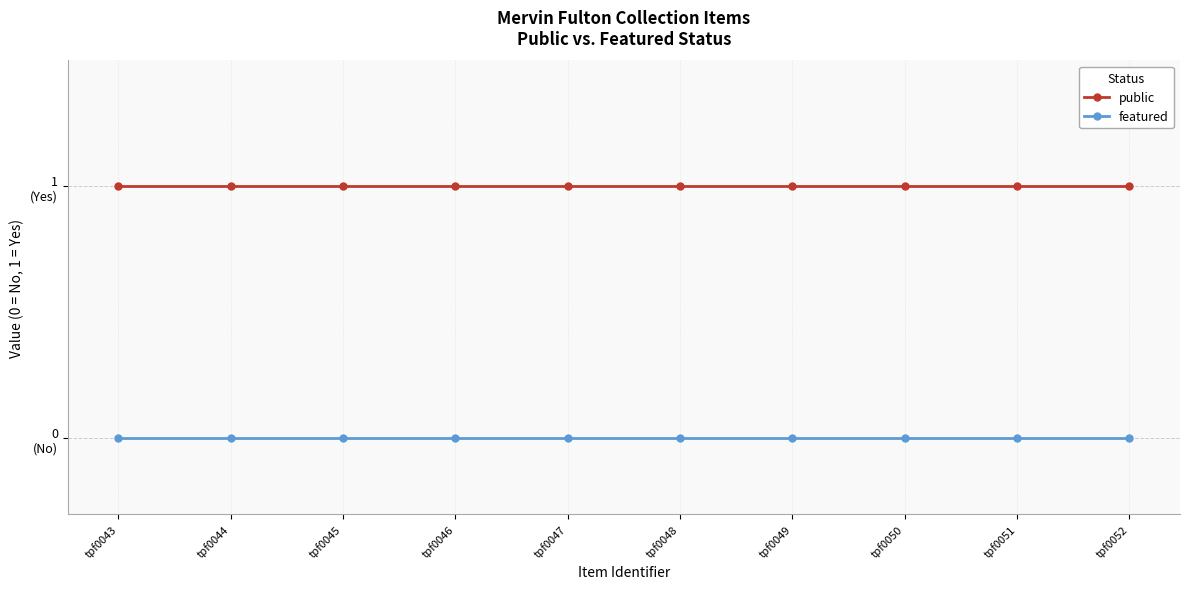

What are all the series names shown in the legend?

public, featured